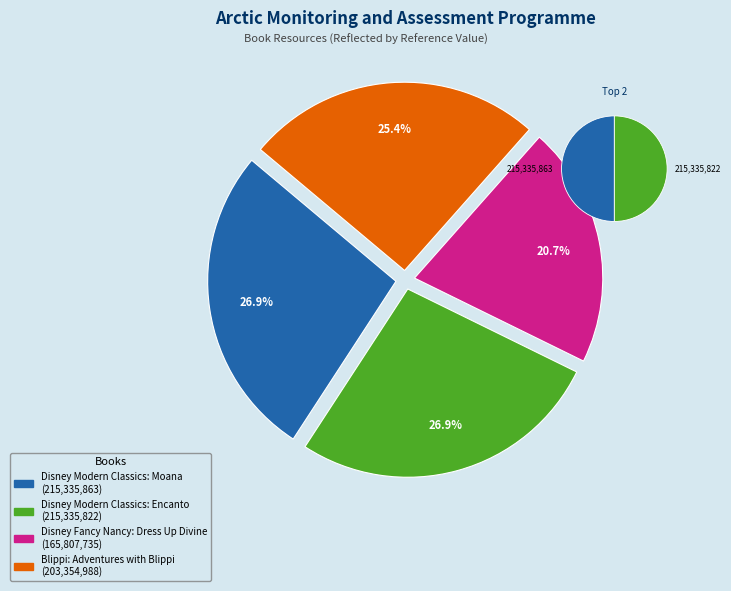

To the nearest percent, what portion does Disney Modern Classics: Encanto represent?

27%